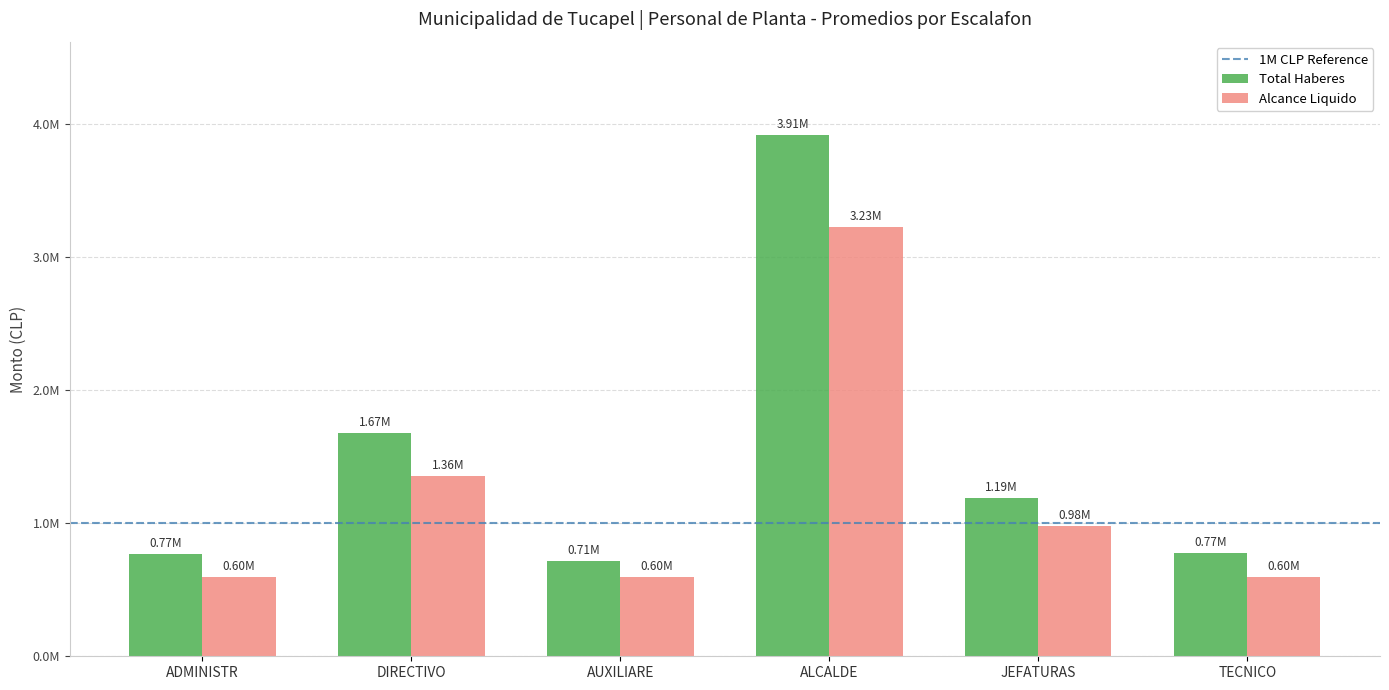

Does the chart contain any negative values?

No